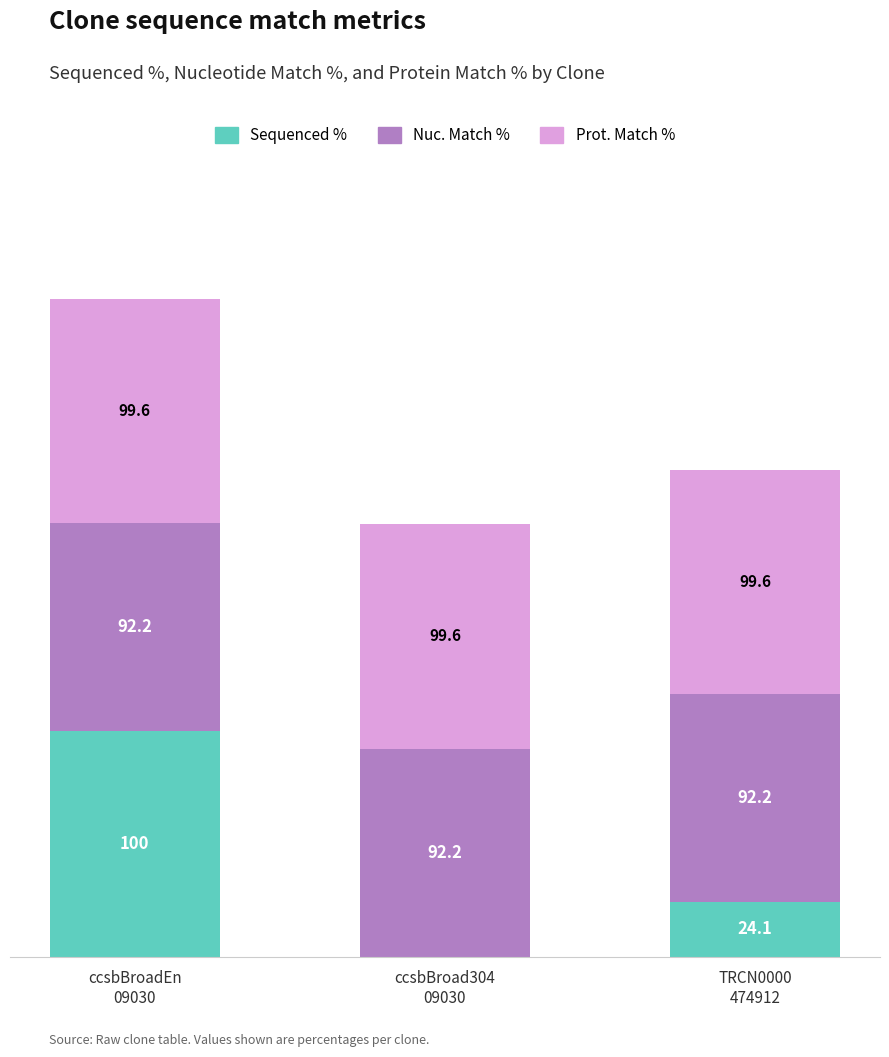

Does the chart contain stacked bars?

Yes